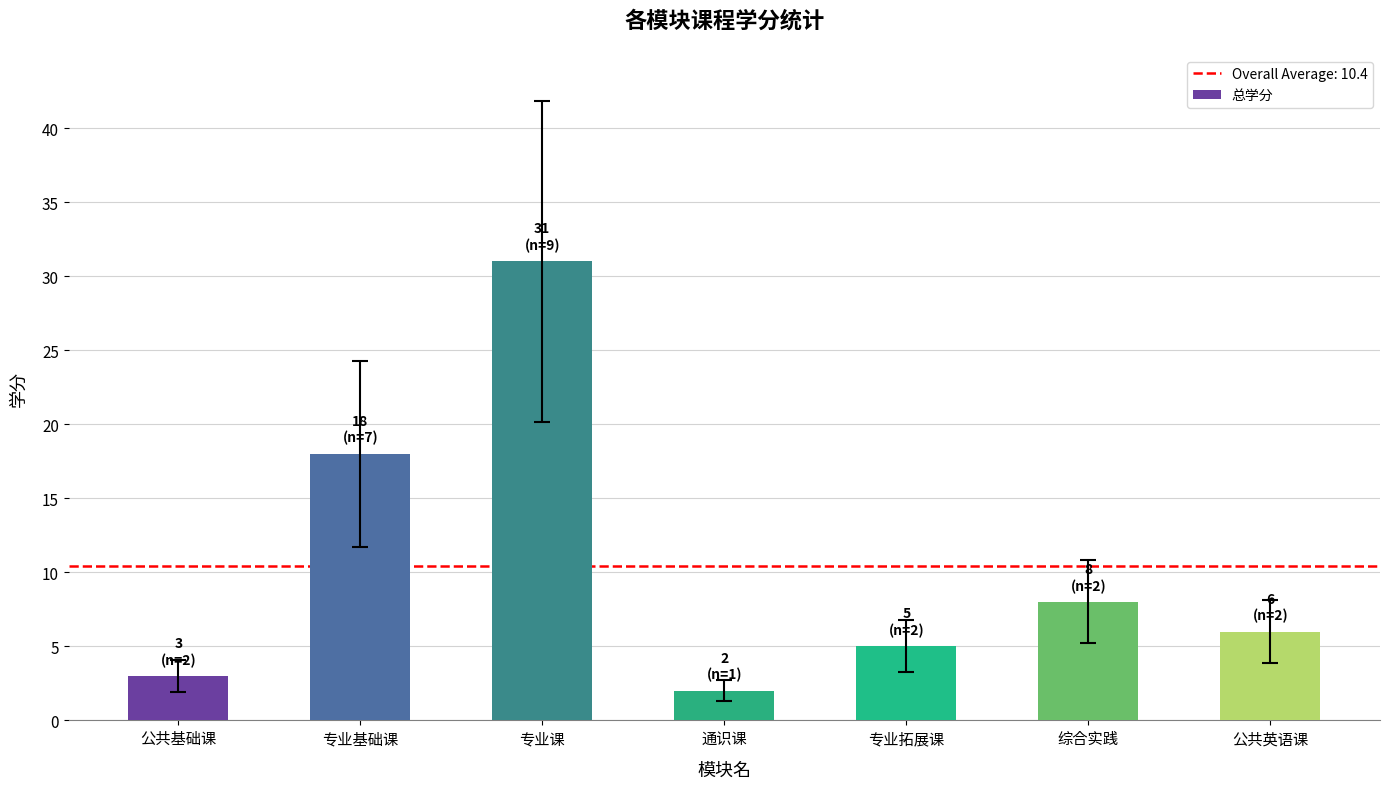

Reading right to left, list all the values displayed in this chart.

公共英语课=6	综合实践=8	专业拓展课=5	通识课=2	专业课=31	专业基础课=18	公共基础课=3